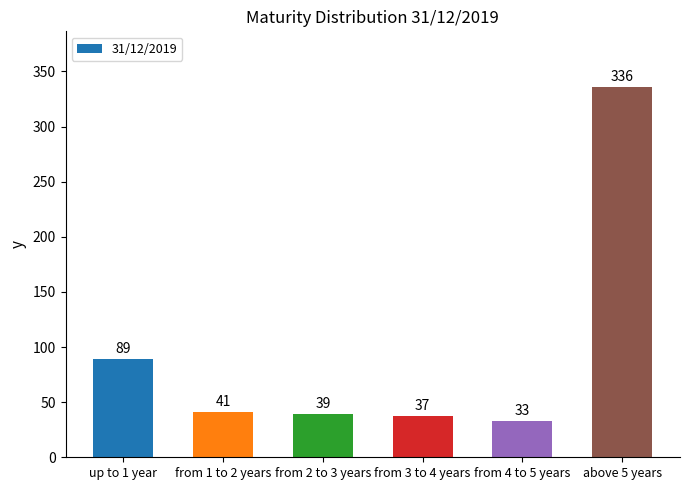

Between from 4 to 5 years and from 2 to 3 years, which is larger?

from 2 to 3 years